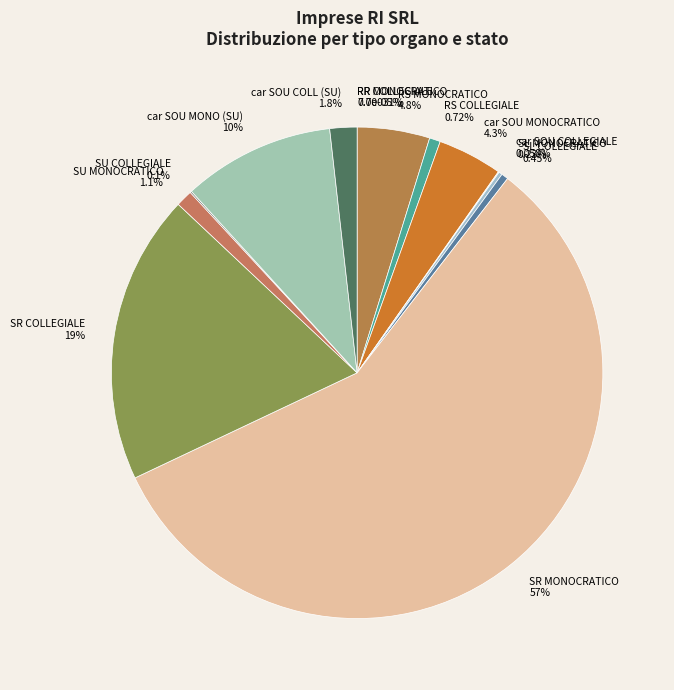

The MONOCRATICO slice represents 1% of the pie. True or false?

False